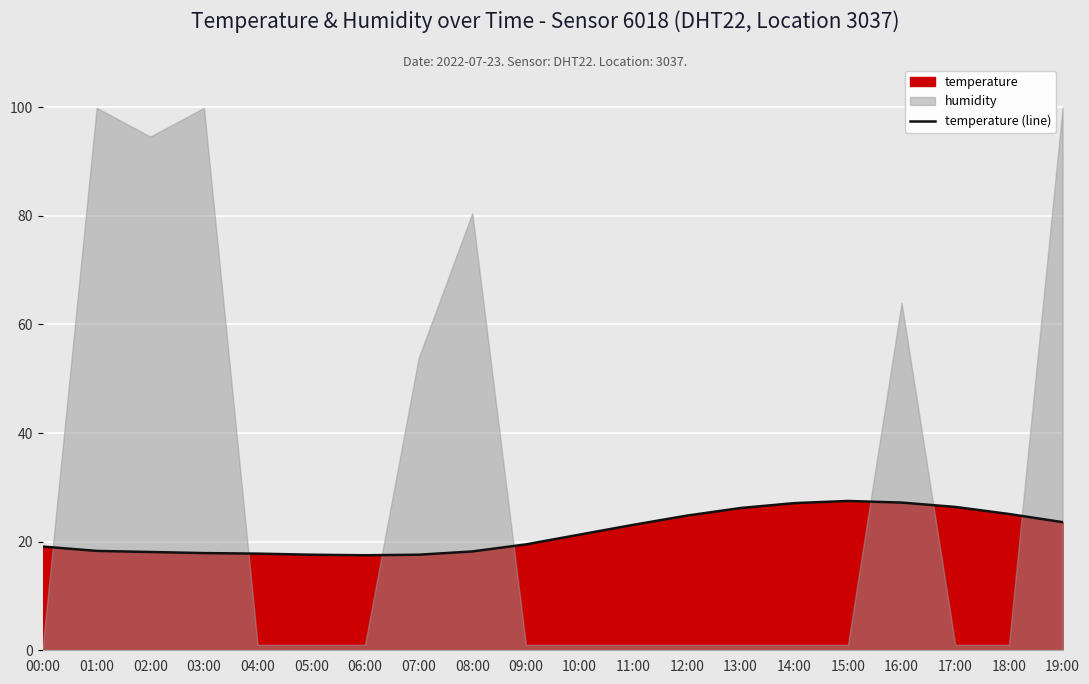

Where is the first local maximum?

15:00